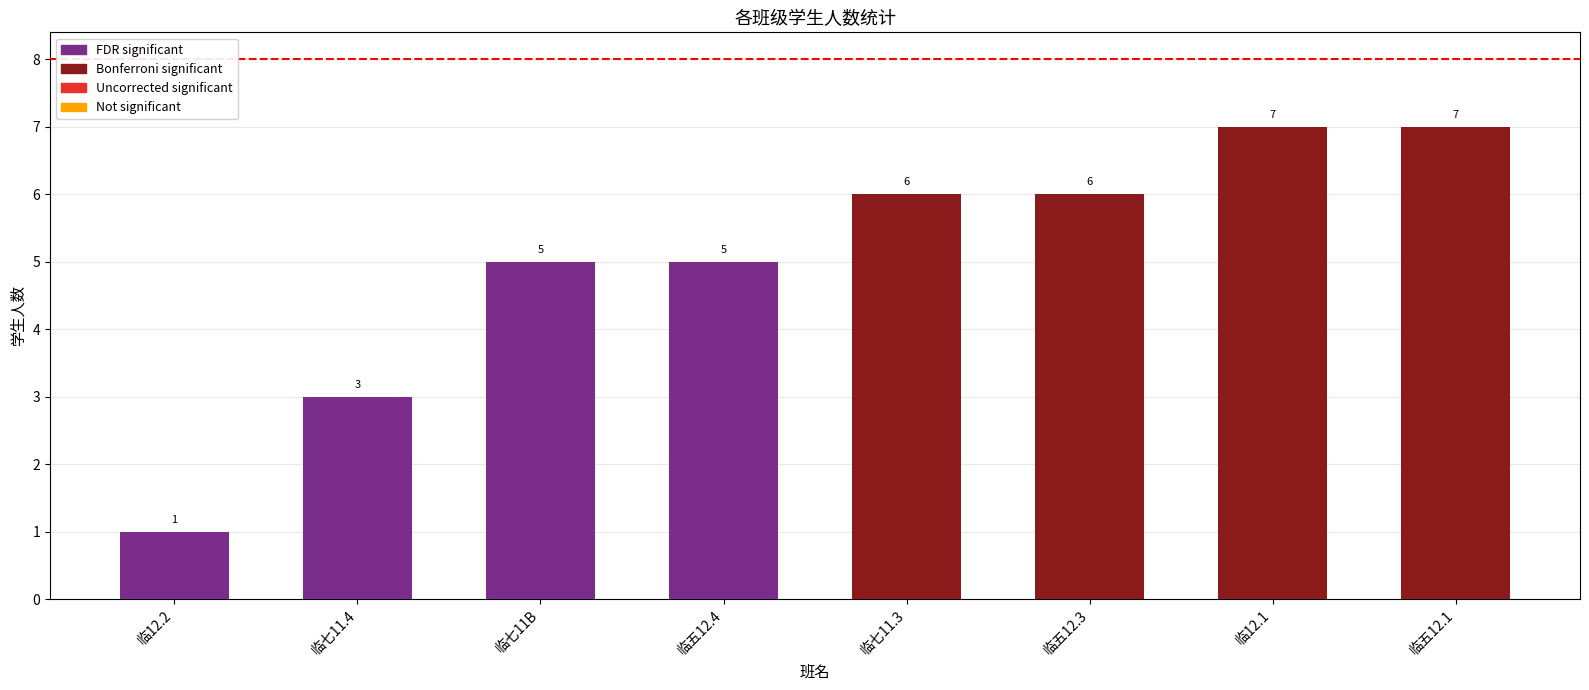

Reading left to right, what are all the values shown in this chart?

临12.2=1	临七11.4=3	临七11B=5	临五12.4=5	临七11.3=6	临五12.3=6	临12.1=7	临五12.1=7